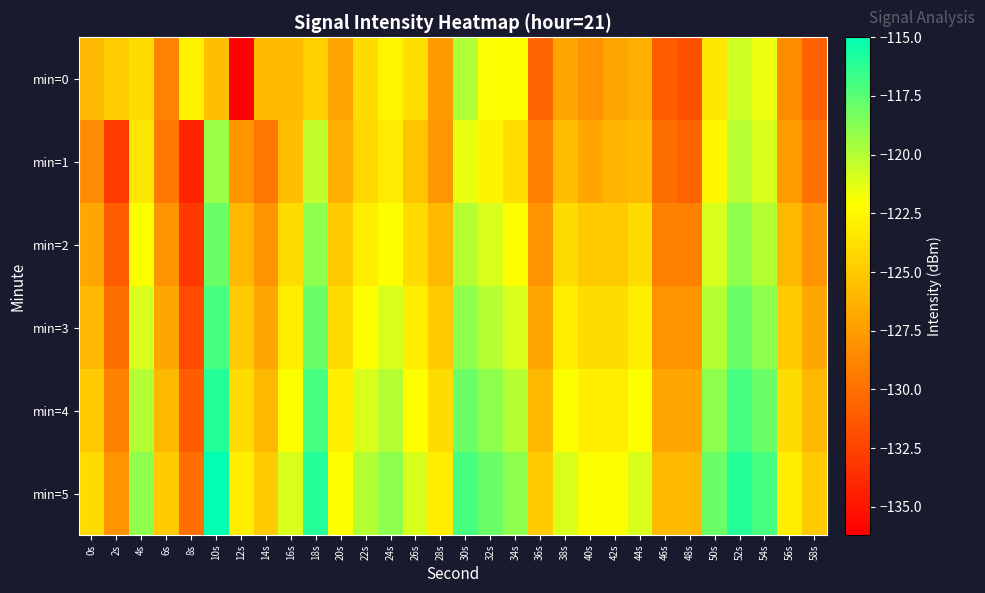

Reading right to left, what are all the values shown in this chart?

min=0: 58s=-130.9	56s=-128.4	54s=-121.5	52s=-120.7	50s=-123.4	48s=-131.7	46s=-131.1	44s=-126.5	42s=-127.0	40s=-128.0	38s=-126.9	36s=-130.5	34s=-122.0	32s=-122.0	30s=-119.9	28s=-127.6	26s=-123.8	24s=-122.6	22s=-124.0	20s=-127.2	18s=-124.7	16s=-125.9	14s=-125.9	12s=-136.2	10s=-125.6	8s=-122.9	6s=-129.0	4s=-124.0	2s=-124.8	0s=-126.0
min=1: 58s=-129.9	56s=-127.5	54s=-121.0	52s=-120.1	50s=-122.5	48s=-130.7	46s=-130.1	44s=-125.8	42s=-126.2	40s=-126.9	38s=-125.6	36s=-129.1	34s=-123.9	32s=-122.7	30s=-121.5	28s=-127.8	26s=-125.3	24s=-123.1	22s=-124.2	20s=-126.5	18s=-120.4	16s=-125.7	14s=-129.5	12s=-127.8	10s=-119.3	8s=-134.2	6s=-129.5	4s=-123.3	2s=-132.9	0s=-128.4
min=2: 58s=-128.0	56s=-126.0	54s=-120.0	52s=-119.0	50s=-121.0	48s=-129.0	46s=-129.0	44s=-124.0	42s=-125.0	40s=-125.0	38s=-124.0	36s=-128.0	34s=-122.0	32s=-121.0	30s=-120.0	28s=-126.0	26s=-124.0	24s=-122.0	22s=-123.0	20s=-125.0	18s=-119.0	16s=-124.0	14s=-128.0	12s=-126.0	10s=-118.0	8s=-133.0	6s=-128.0	4s=-122.0	2s=-131.0	0s=-127.0
min=3: 58s=-127.0	56s=-125.0	54s=-119.0	52s=-118.0	50s=-120.0	48s=-128.0	46s=-128.0	44s=-123.0	42s=-124.0	40s=-124.0	38s=-123.0	36s=-127.0	34s=-121.0	32s=-120.0	30s=-119.0	28s=-125.0	26s=-123.0	24s=-121.0	22s=-122.0	20s=-124.0	18s=-118.0	16s=-123.0	14s=-127.0	12s=-125.0	10s=-117.0	8s=-132.0	6s=-127.0	4s=-121.0	2s=-130.0	0s=-126.0
min=4: 58s=-126.0	56s=-124.0	54s=-118.0	52s=-117.0	50s=-119.0	48s=-127.0	46s=-127.0	44s=-122.0	42s=-123.0	40s=-123.0	38s=-122.0	36s=-126.0	34s=-120.0	32s=-119.0	30s=-118.0	28s=-124.0	26s=-122.0	24s=-120.0	22s=-121.0	20s=-123.0	18s=-117.0	16s=-122.0	14s=-126.0	12s=-124.0	10s=-116.0	8s=-131.0	6s=-126.0	4s=-120.0	2s=-129.0	0s=-125.0
min=5: 58s=-125.0	56s=-123.0	54s=-117.0	52s=-116.0	50s=-118.0	48s=-126.0	46s=-126.0	44s=-121.0	42s=-122.0	40s=-122.0	38s=-121.0	36s=-125.0	34s=-119.0	32s=-118.0	30s=-117.0	28s=-123.0	26s=-121.0	24s=-119.0	22s=-120.0	20s=-122.0	18s=-116.0	16s=-121.0	14s=-125.0	12s=-123.0	10s=-115.0	8s=-130.0	6s=-125.0	4s=-119.0	2s=-128.0	0s=-124.0